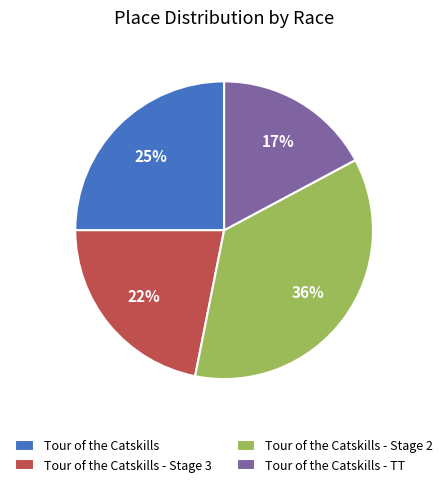

To the nearest percent, what percentage of the pie is Tour of the Catskills - TT?

17%